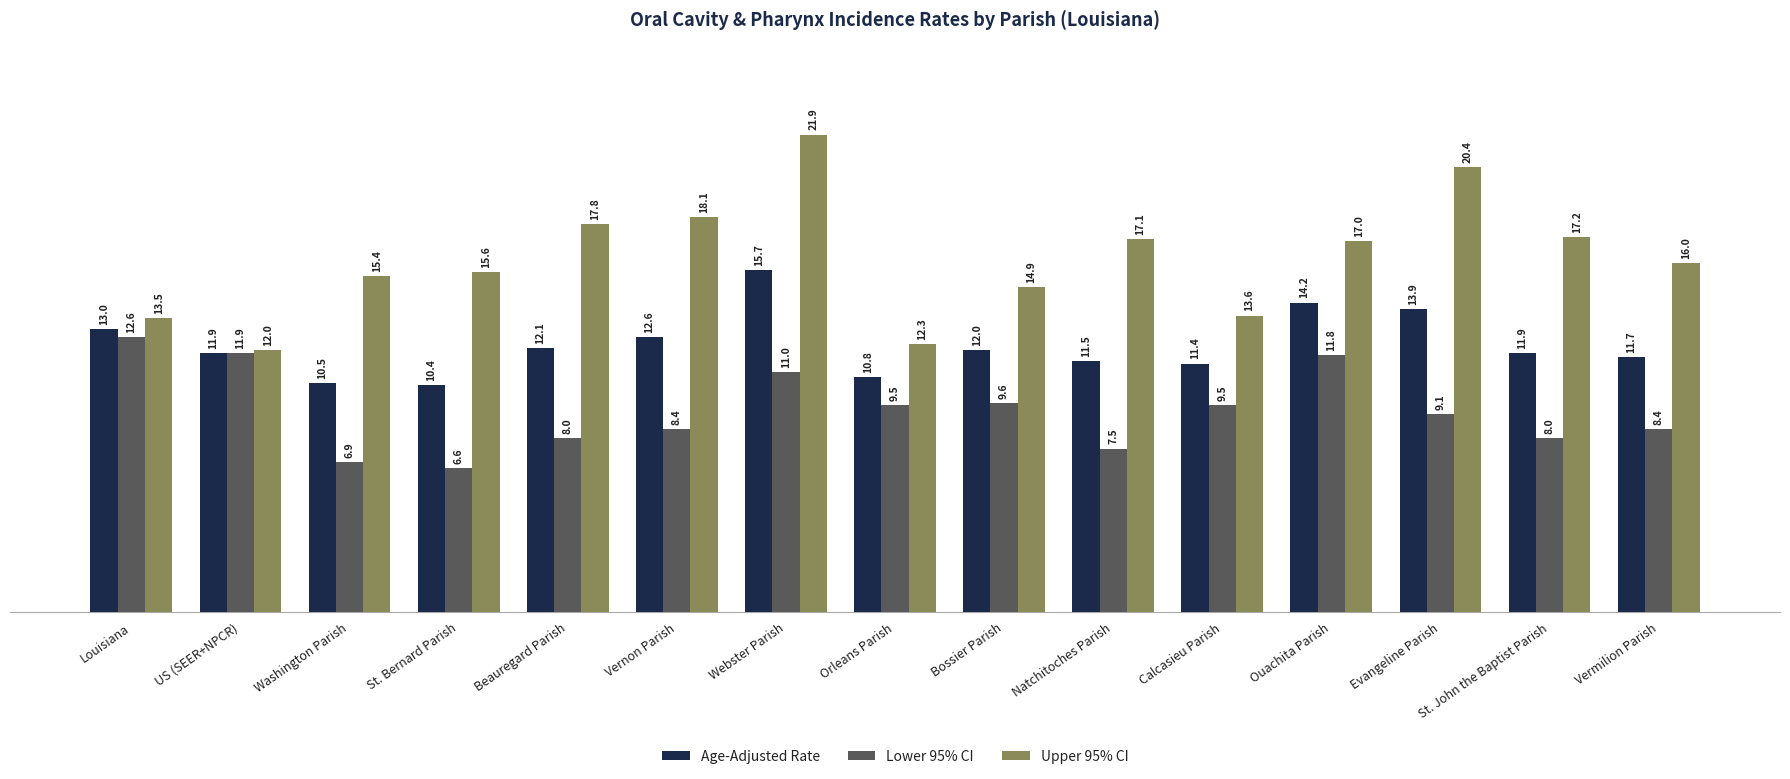

Are the bars horizontal?

No